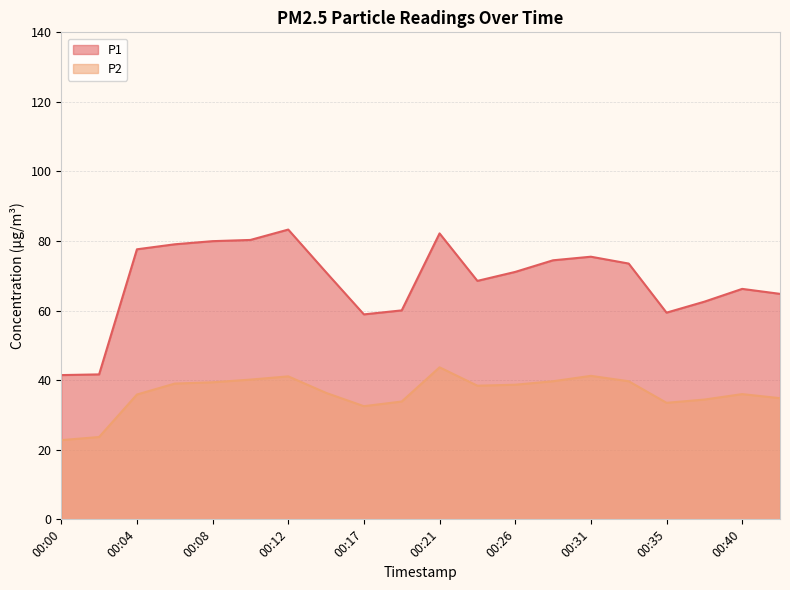

Which series has the largest total across all categories?

P1